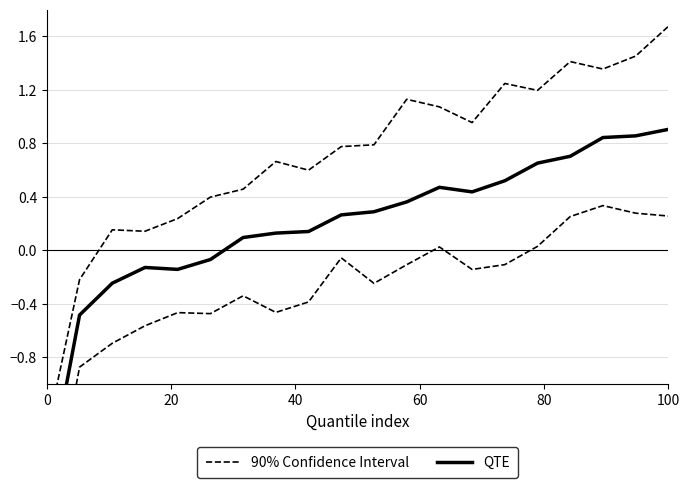

What are all the series names shown in the legend?

90% Confidence Interval, QTE